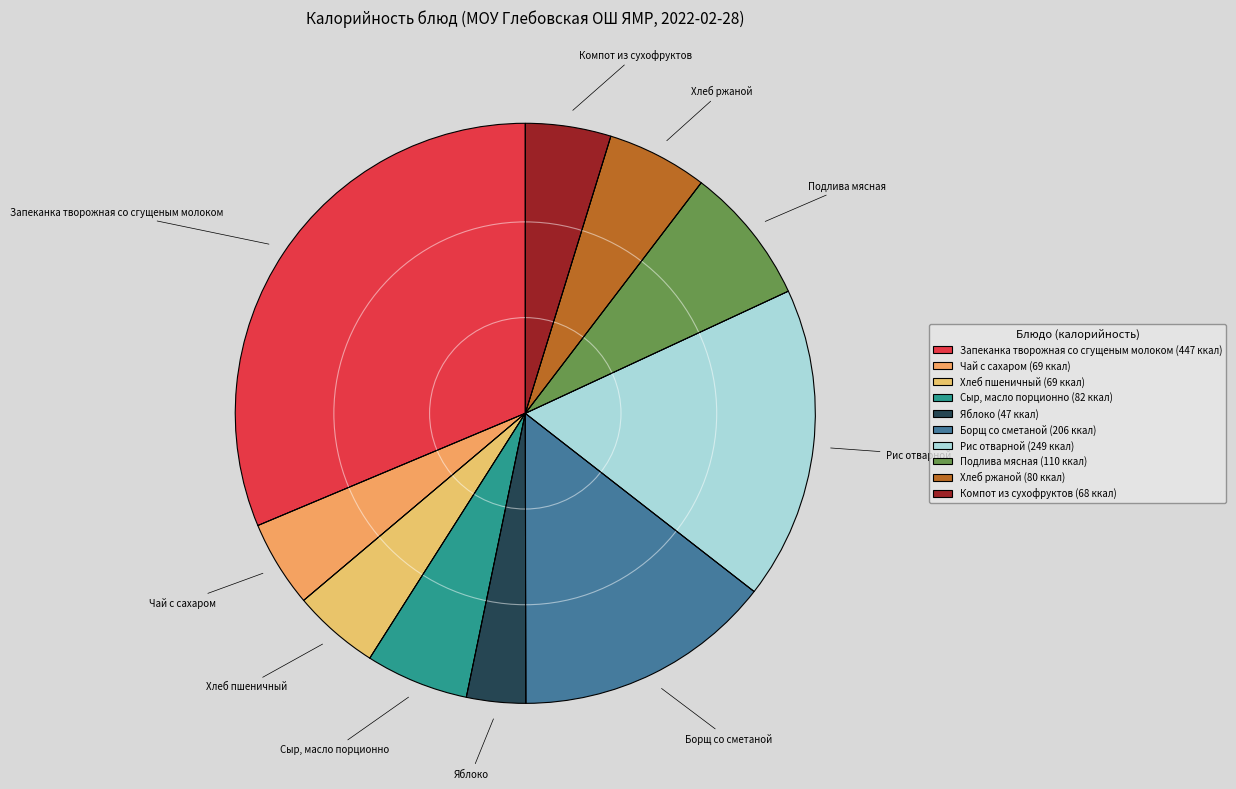

To the nearest percent, what is the difference between the Подлива мясная and Запеканка творожная со сгущеным молоком slice percentages?

24%